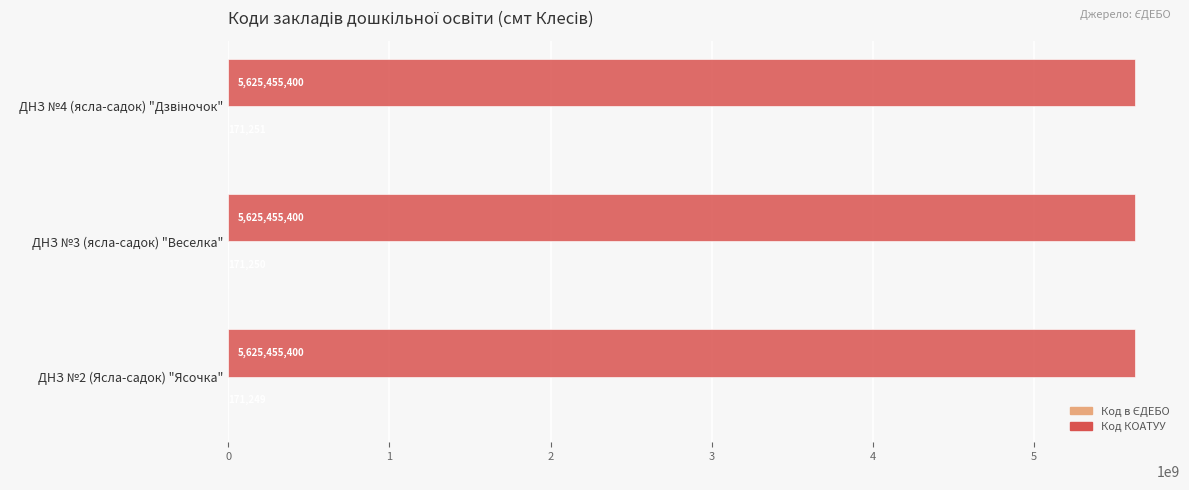

What is the sum of all Код КОАТУУ values?

16876366200